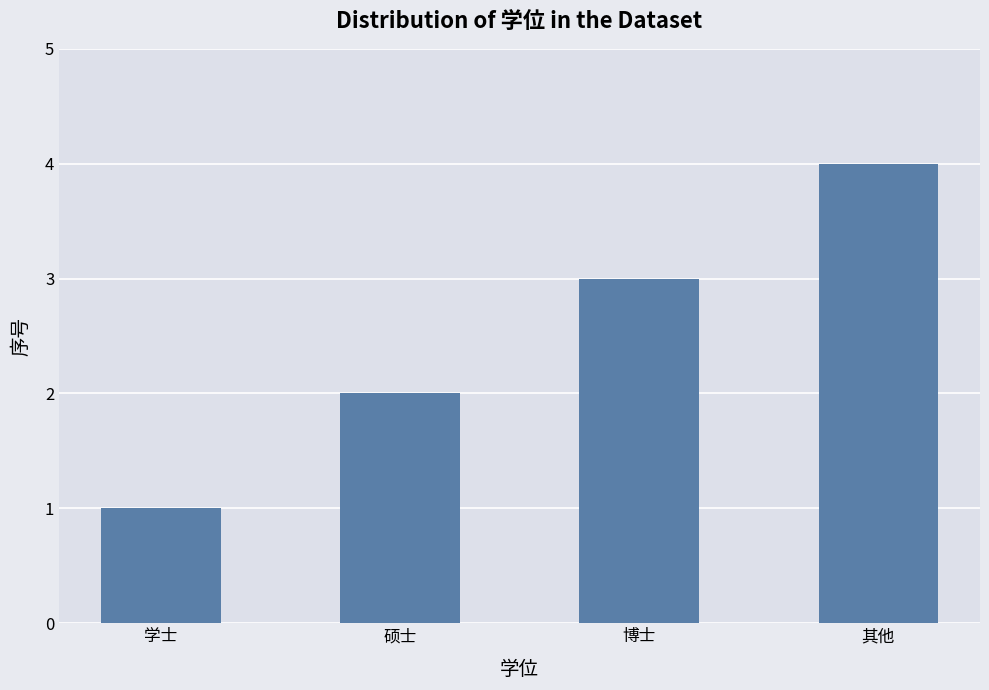

The value at 博士 is 3. True or false?

True